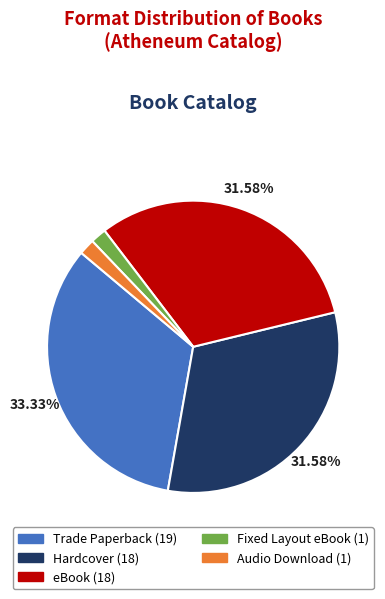

Which slice is the largest?

Trade Paperback